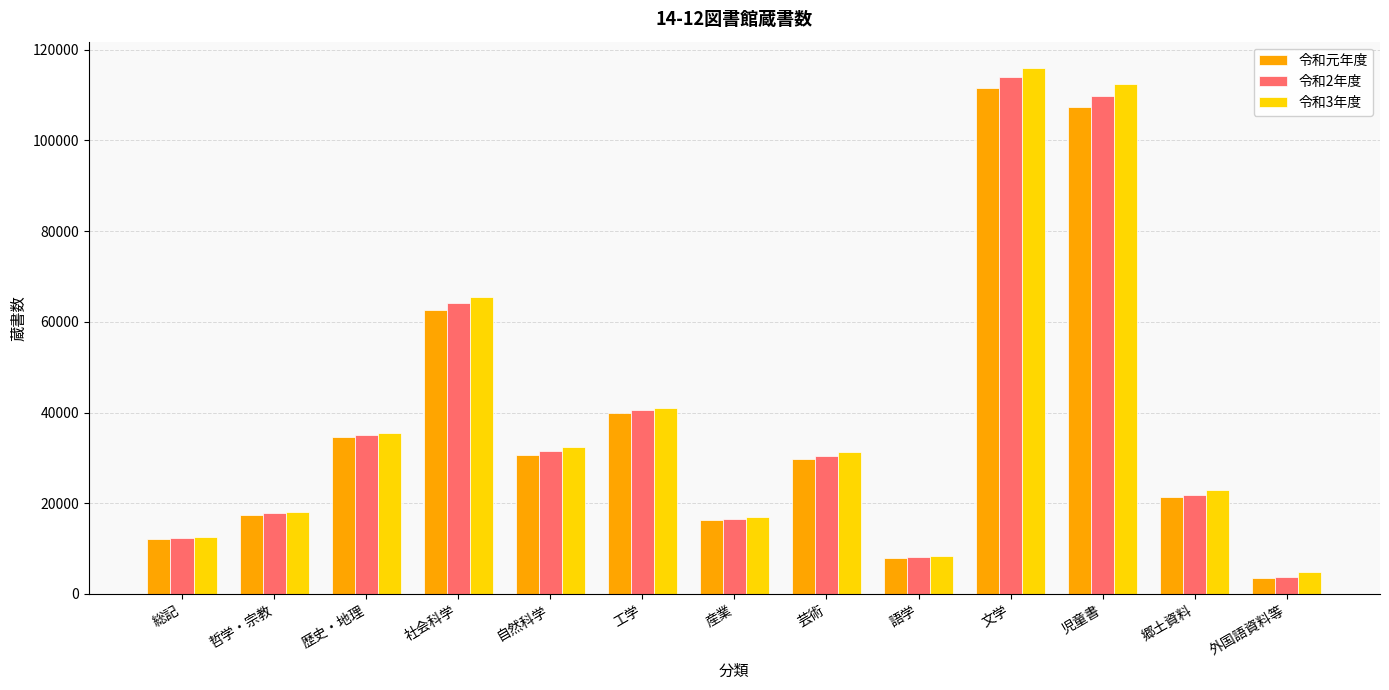

What is the difference between the maximum and minimum values in the 令和3年度 series?

111162